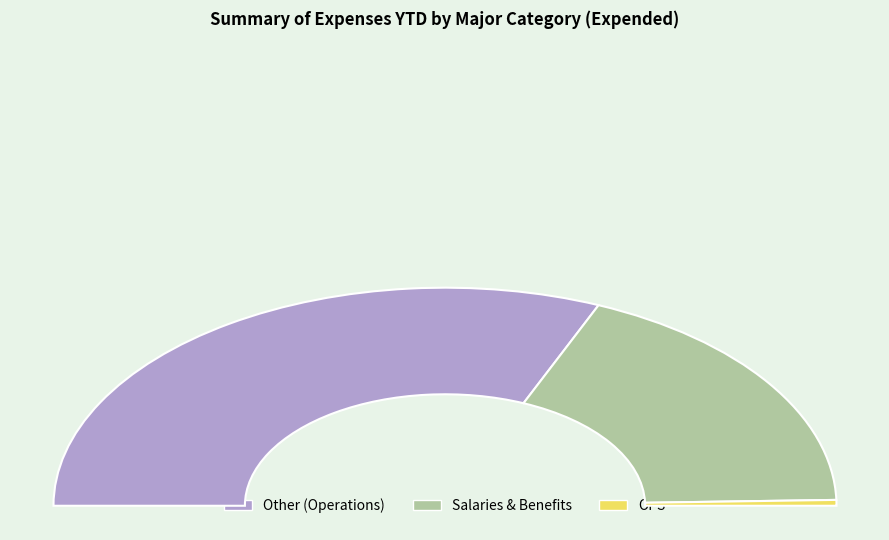

What is the change in value from Other (Operations) to Salaries & Benefits?

-222794